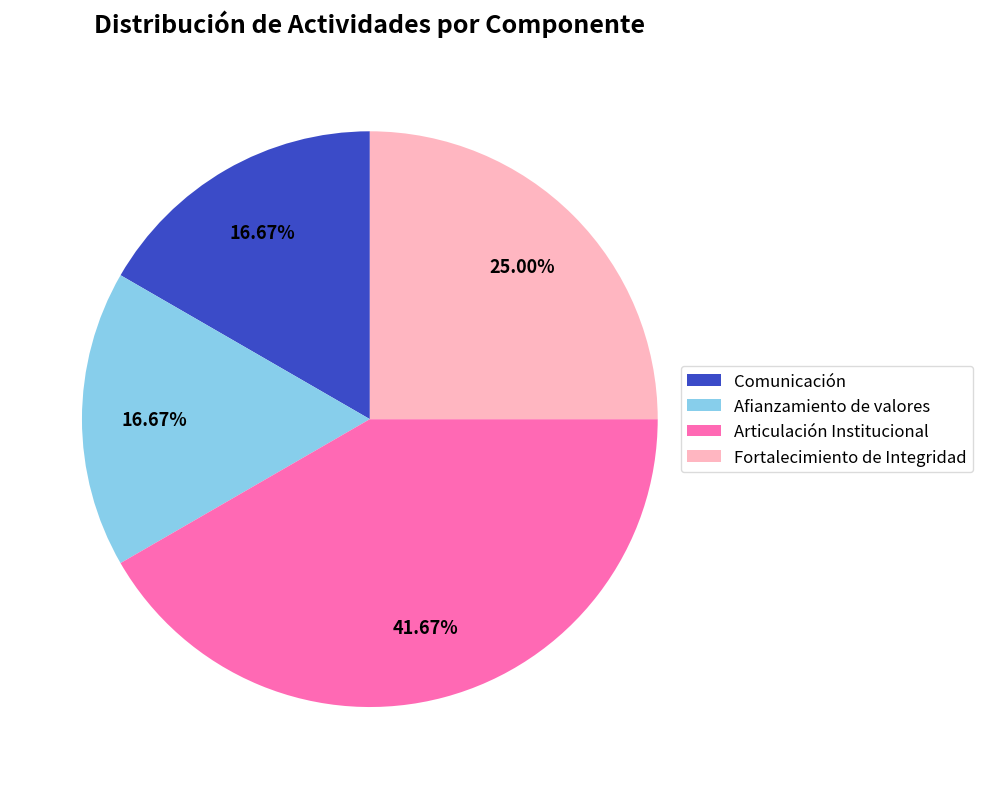

Do Comunicación and Articulación Institucional together represent more than half of the pie?

Yes